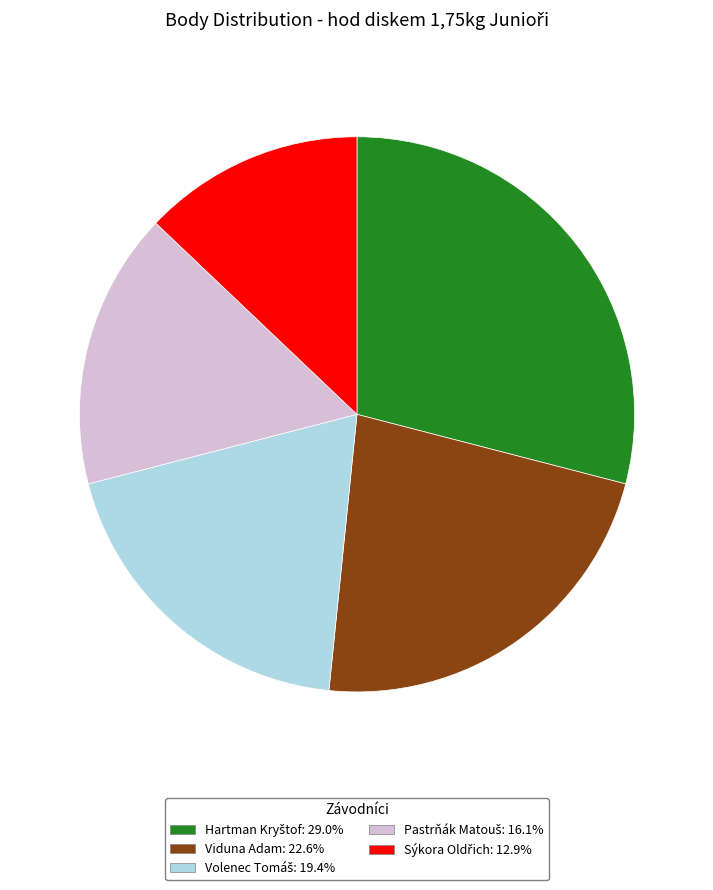

Is Viduna Adam: 22.6% the majority of the pie?

No